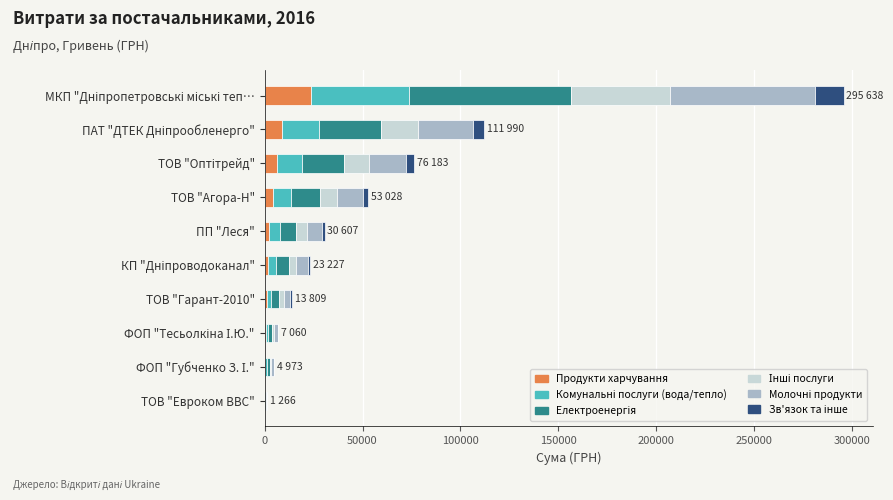

What is the sum of all Продукти харчування values?

49422.8